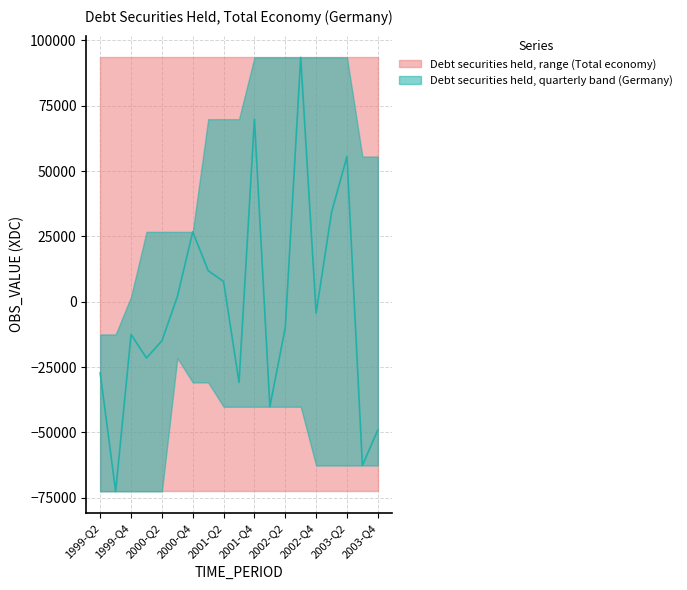

What is the sum of the Debt securities held lower values at 2001-Q3 and 2000-Q1?

-103521